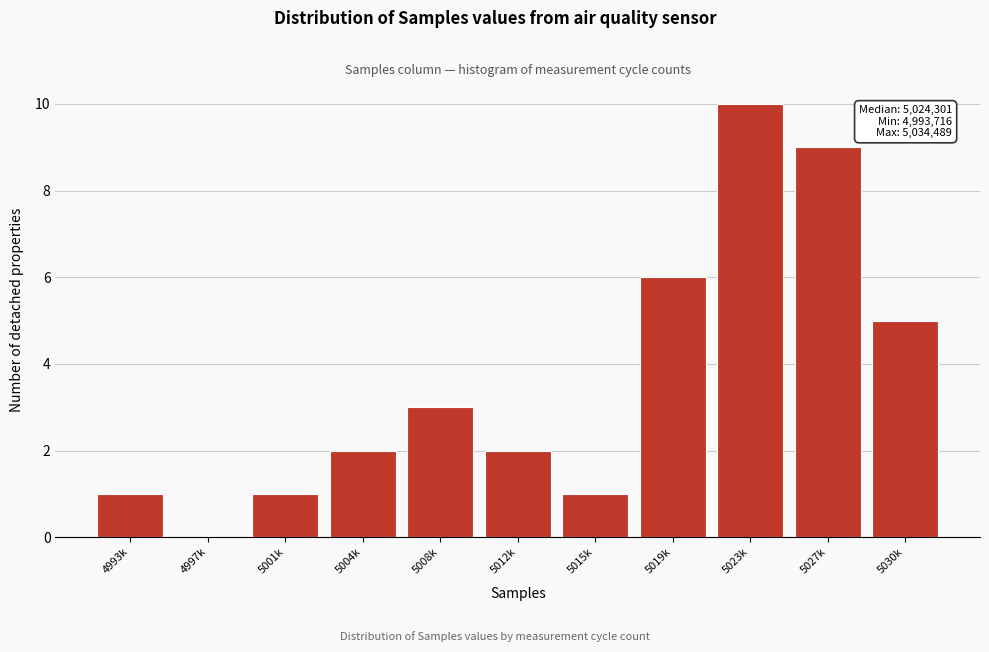

Reading right to left, extract all data points from this chart.

5030k=5	5027k=9	5023k=10	5019k=6	5015k=1	5012k=2	5008k=3	5004k=2	5001k=1	4997k=0	4993k=1